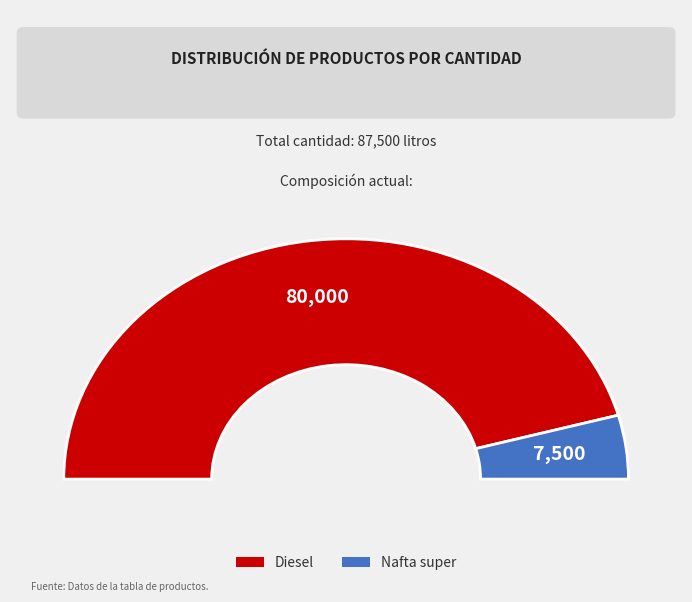

To the nearest percent, what portion does Diesel represent?

91%